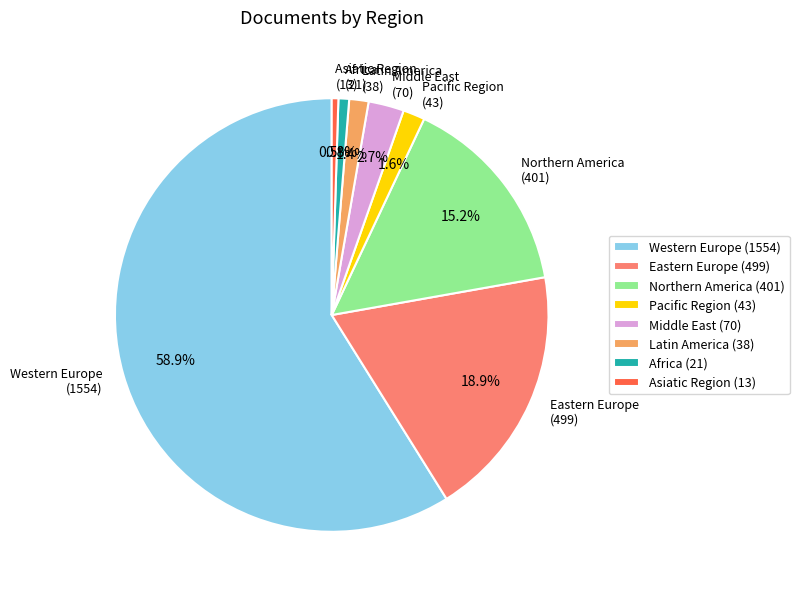

Between Latin America (38) and Eastern Europe (499), which is larger?

Eastern Europe (499)